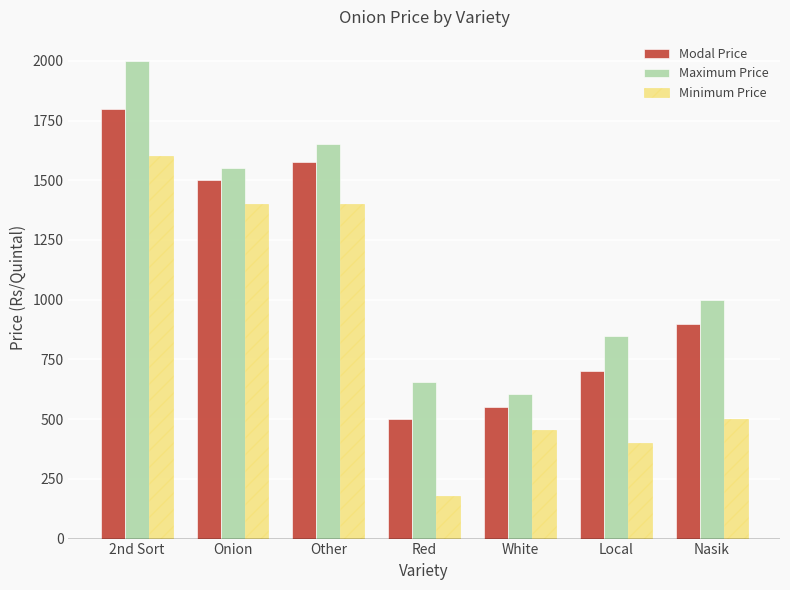

Count the number of categories in the chart.

7